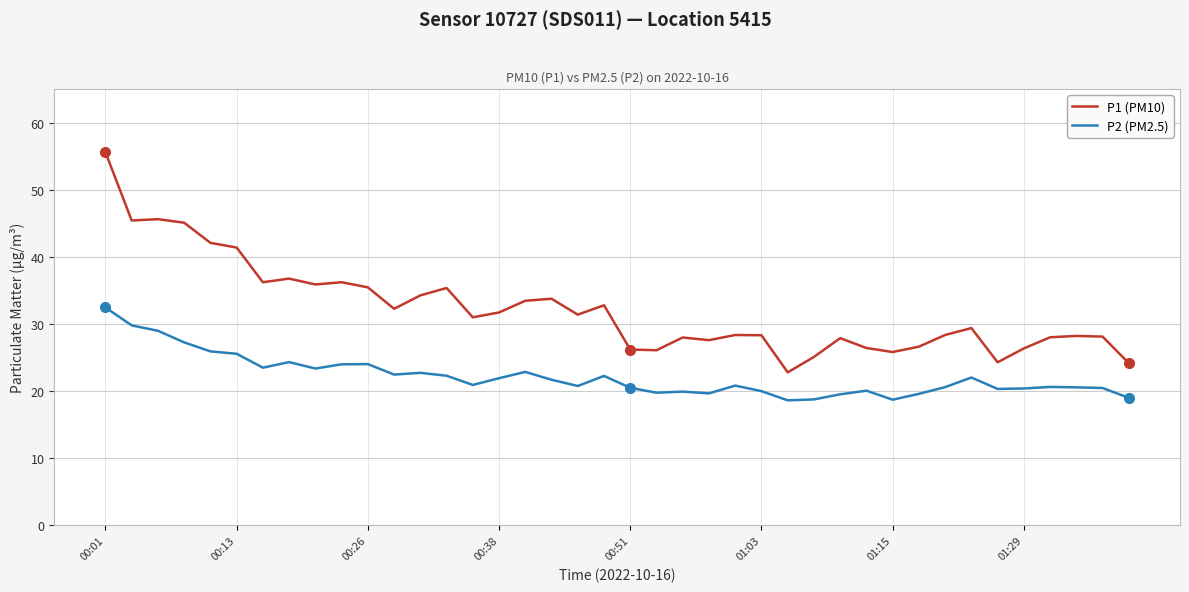

What is the minimum value shown in the chart?

18.6